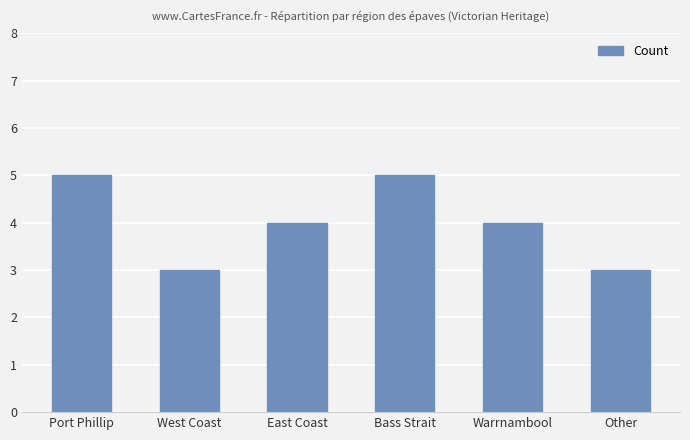

Reading right to left, list all the values displayed in this chart.

3	4	5	4	3	5